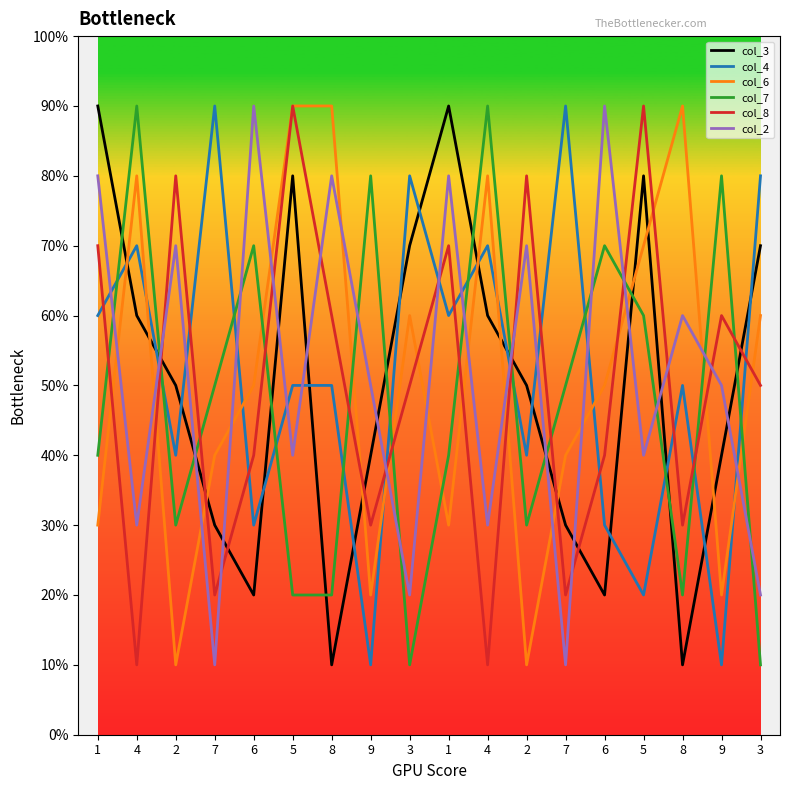

Does the chart have visible grid lines?

No